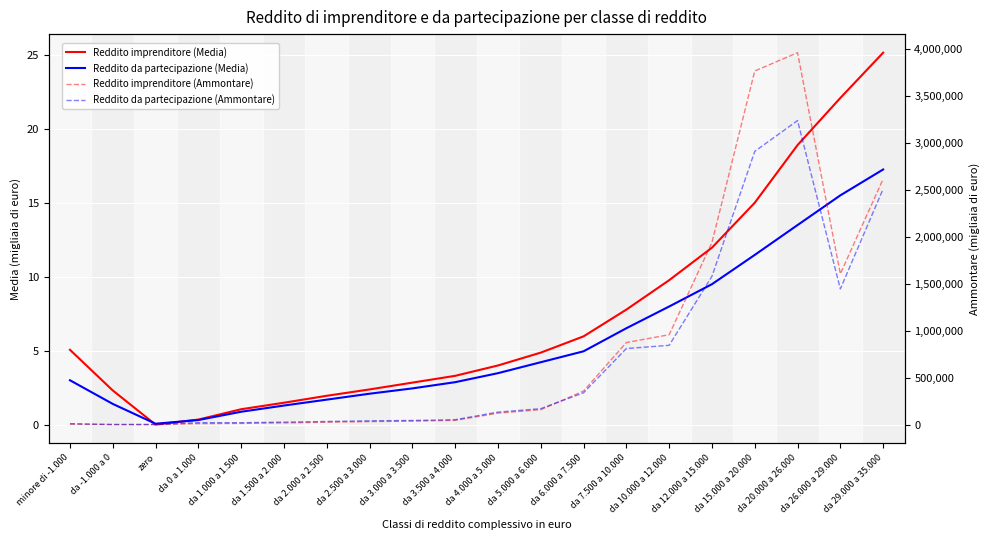

Between da -1.000 a 0 and da 1.500 a 2.000, which is larger?

da -1.000 a 0